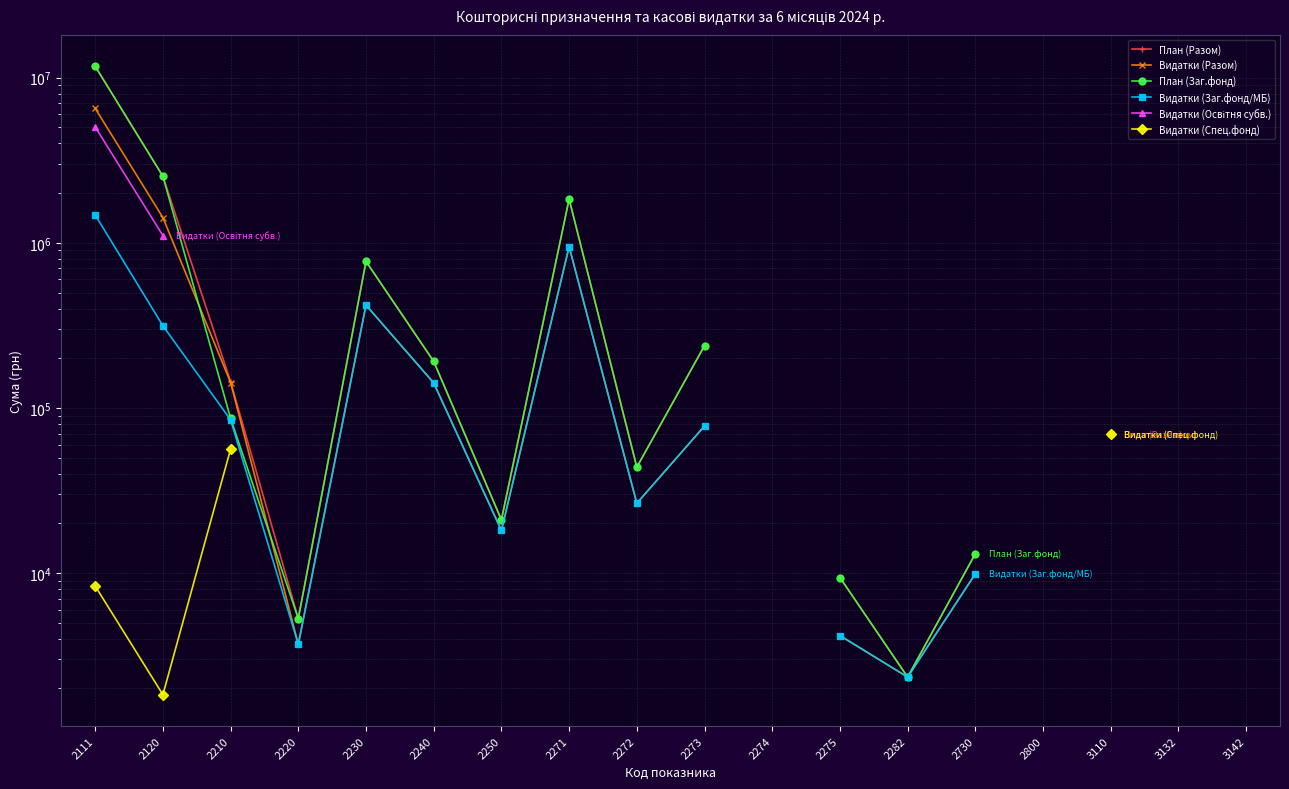

At which category does План (Заг.фонд) reach its first local peak?

2230